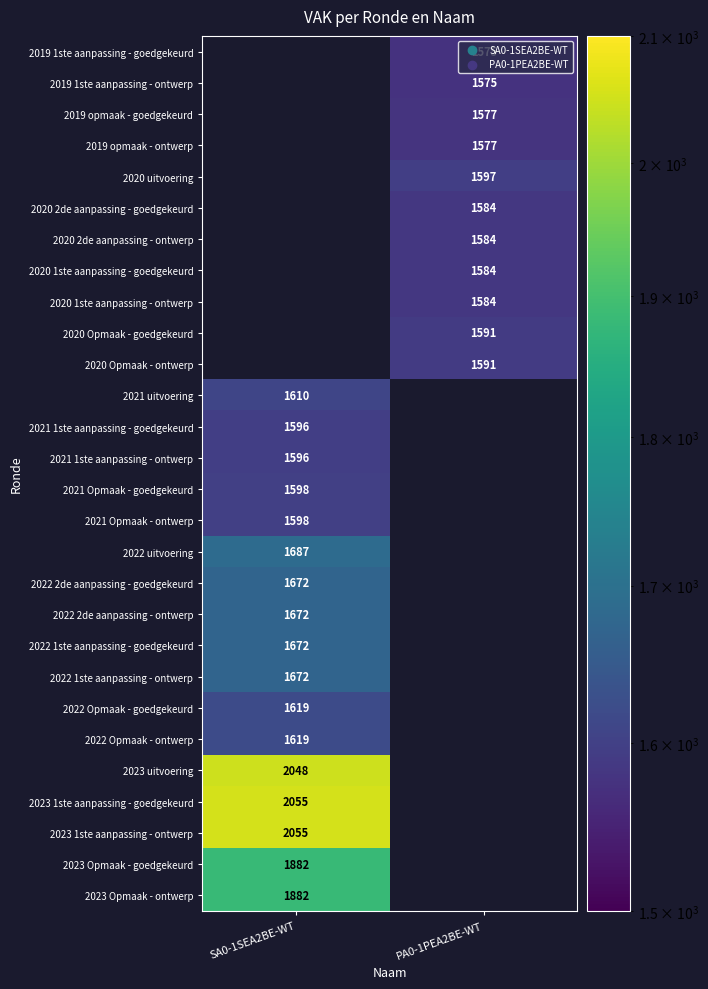

Is it true that 2019 opmaak - goedgekeurd equals 1577 at PA0-1PEA2BE-WT?

True